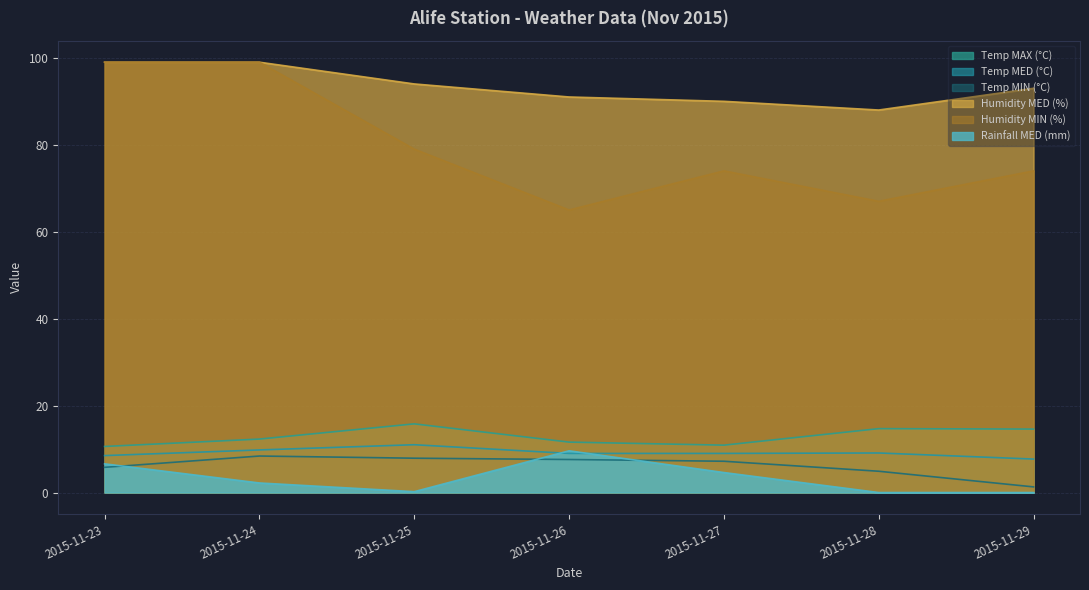

Rank the series at 2015-11-28 from highest to lowest value.

Humidity MED (%), Humidity MIN (%), Temp MAX (°C), Temp MED (°C), Temp MIN (°C), Rainfall MED (mm)